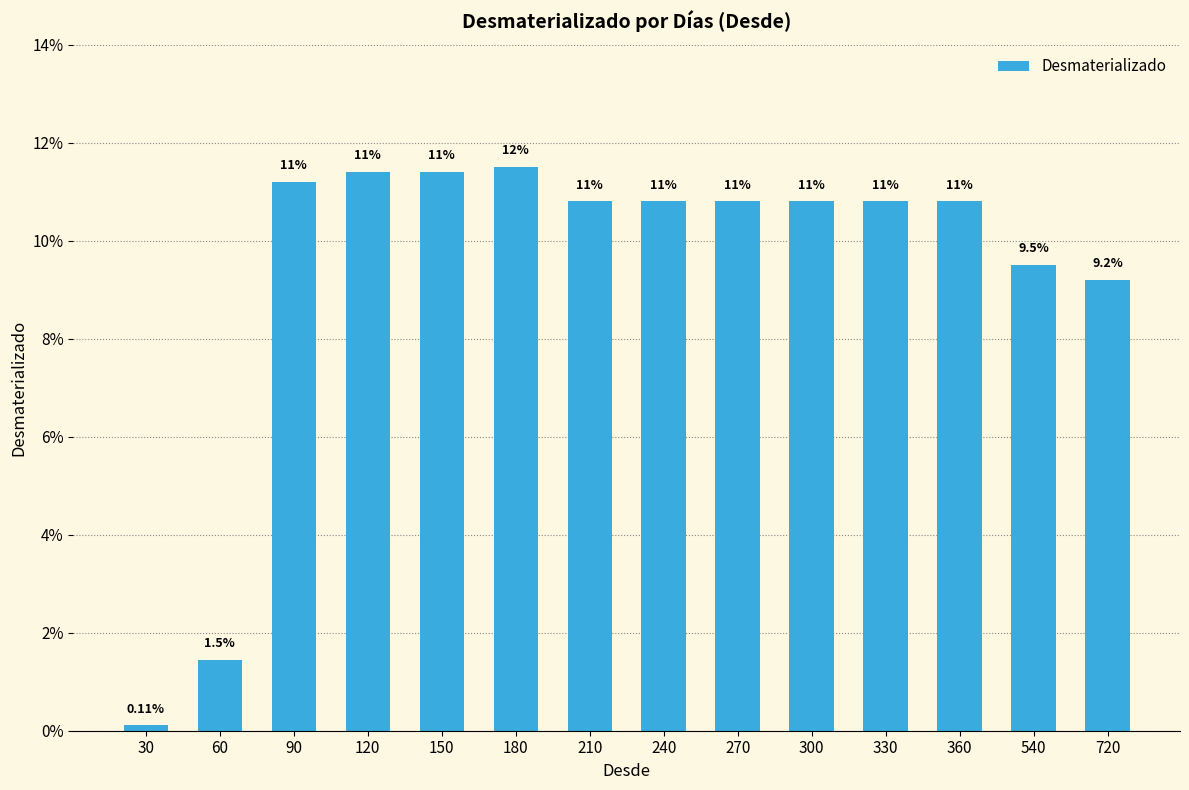

Which has a higher value, 720 or 150?

150